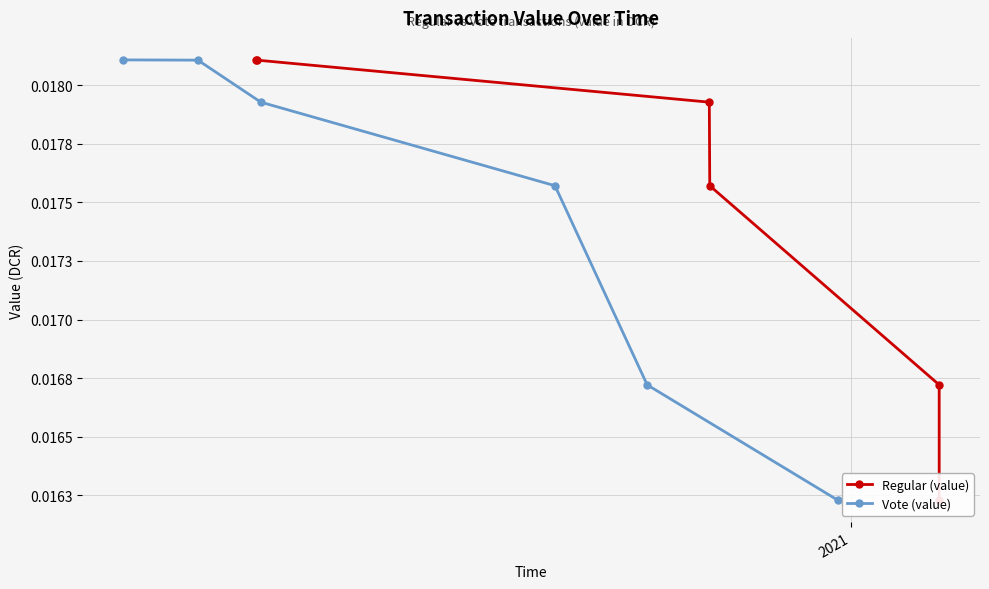

How many series are shown in this chart?

2